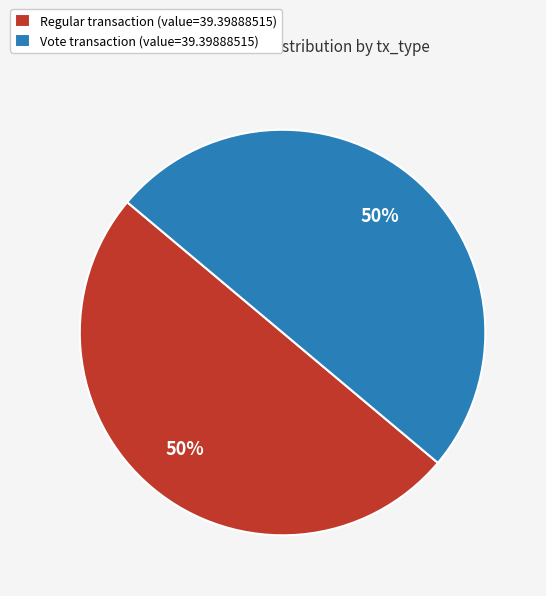

To the nearest percent, what portion does Regular transaction (value=39.39888515) represent?

50%